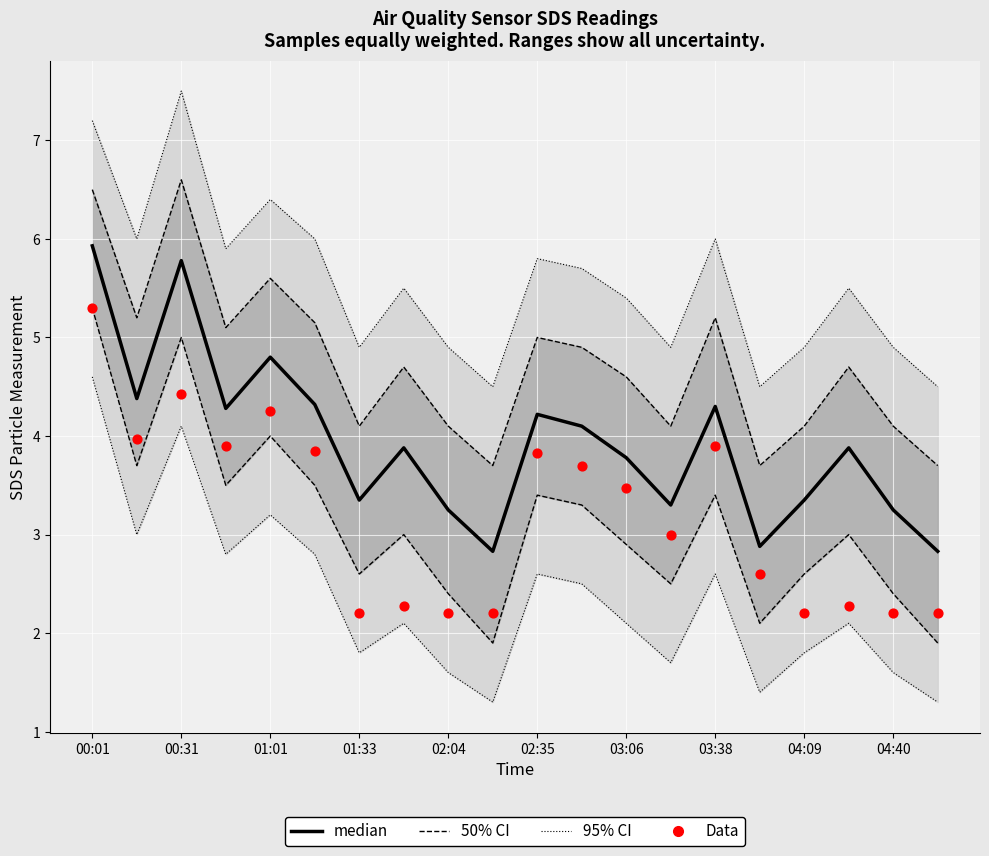

At which category is the sum across all series the highest?

00:01